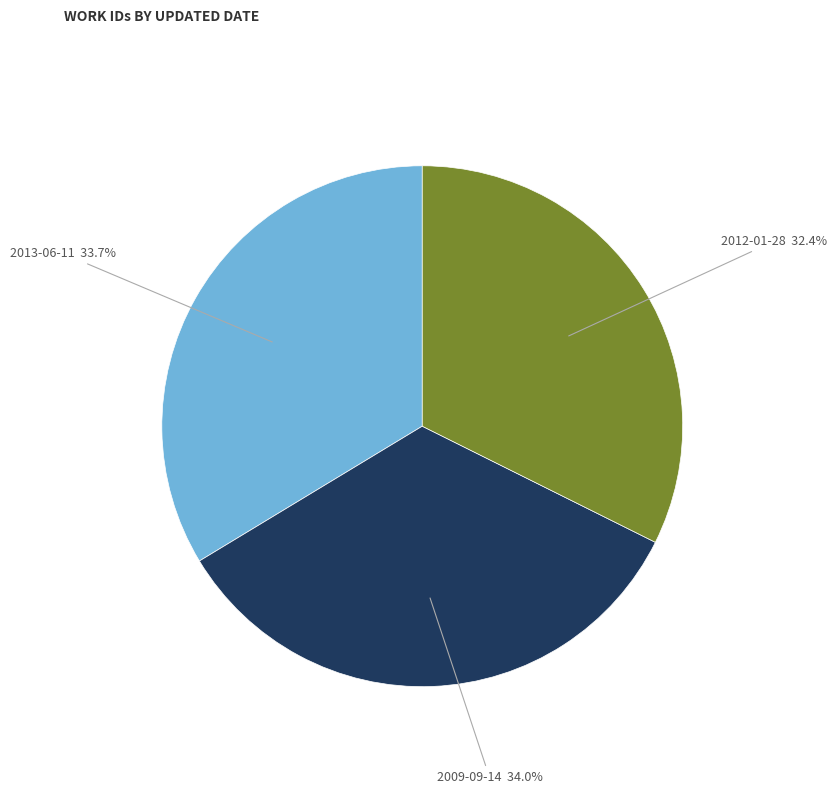

How many segments does this pie chart have?

3